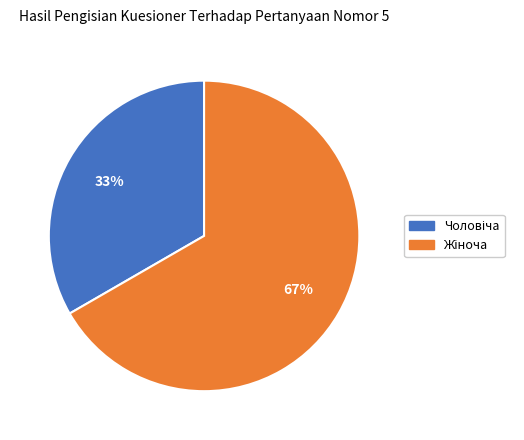

Does any single category account for the majority?

Yes